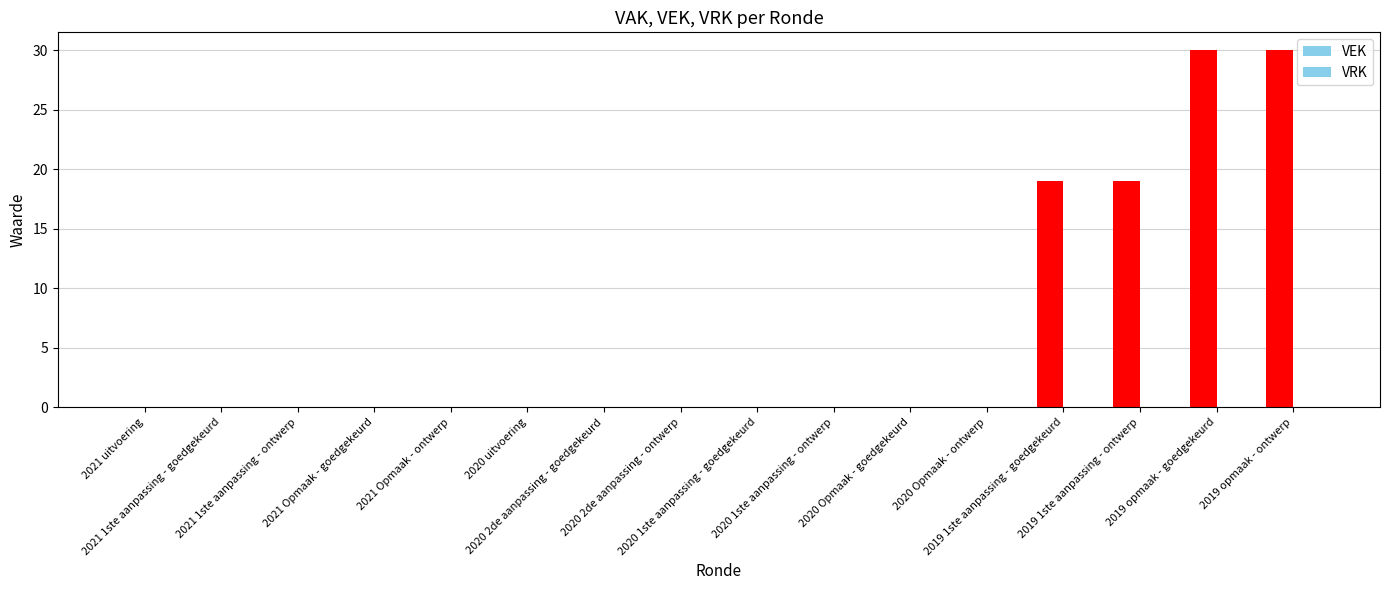

Which has a higher value, 2019 1ste aanpassing - ontwerp or 2021 Opmaak - goedgekeurd?

2019 1ste aanpassing - ontwerp